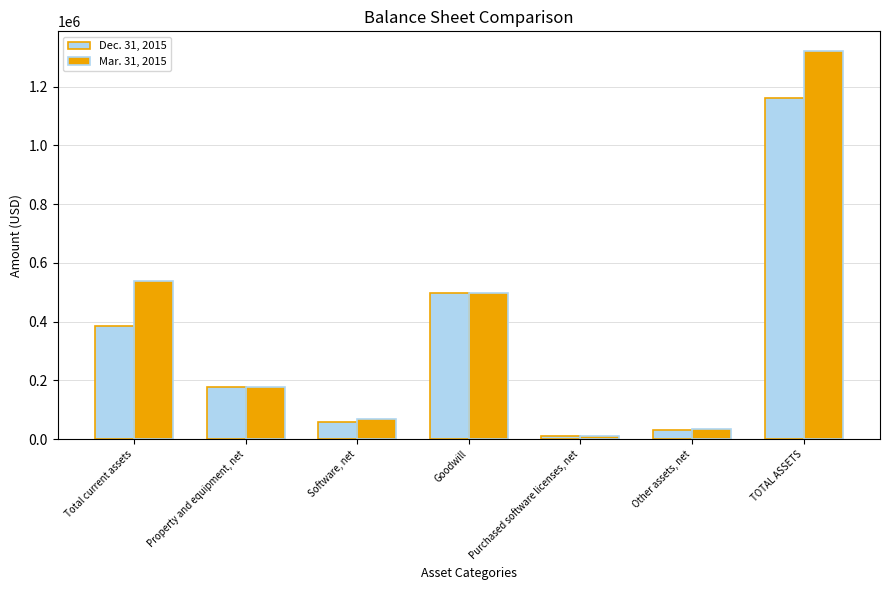

What is the sum of all Mar. 31, 2015 values?

2644848